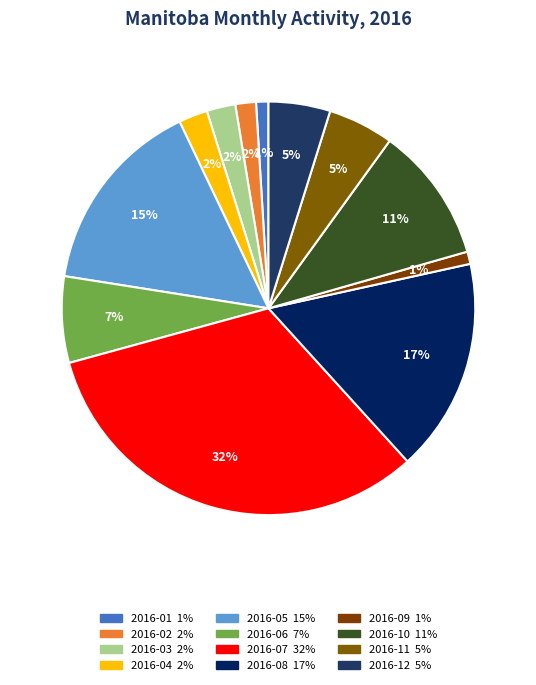

What is the ratio of the value at 2016-12 to the value at 2016-08?

0.3